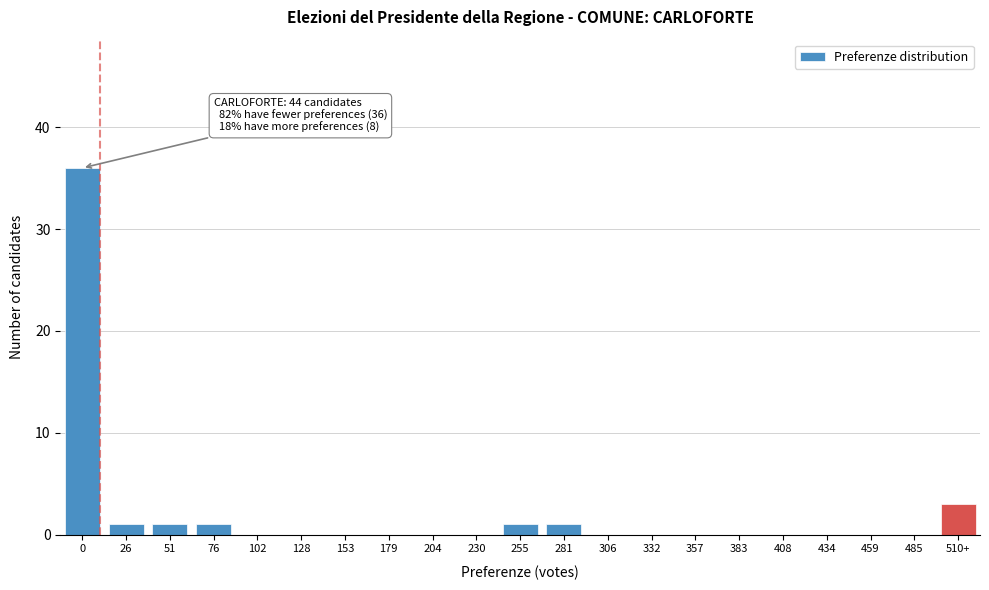

Reading left to right, transcribe all the data shown in this chart.

0=36	26=1	51=1	76=1	102=0	128=0	153=0	179=0	204=0	230=0	255=1	281=1	306=0	332=0	357=0	383=0	408=0	434=0	459=0	485=0	510+=3